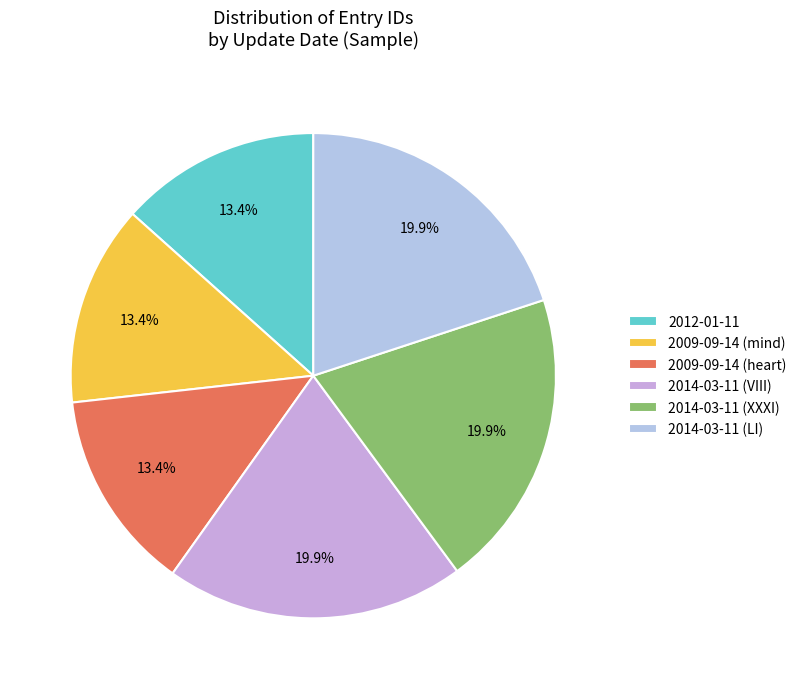

Rank the categories by value from highest to lowest.

2014-03-11 (LI), 2014-03-11 (XXXI), 2014-03-11 (VIII), 2009-09-14 (heart), 2009-09-14 (mind), 2012-01-11